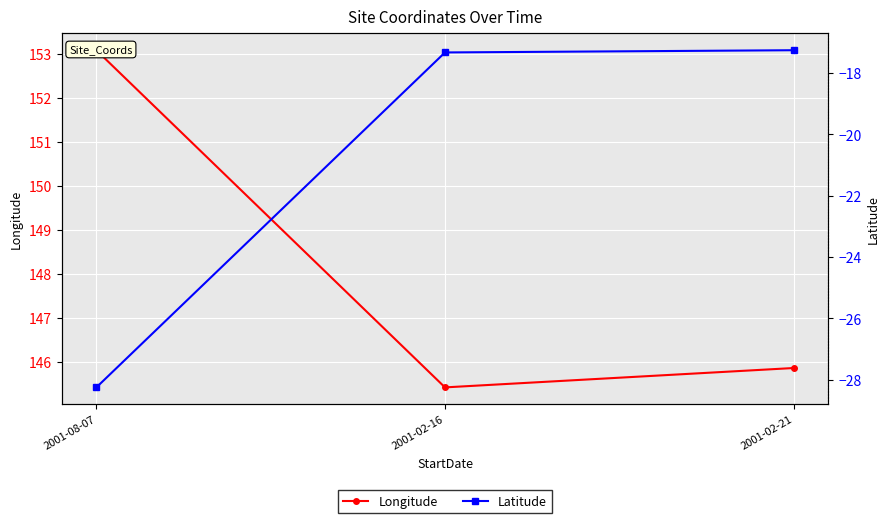

What are all the series names shown in the legend?

Longitude, Latitude